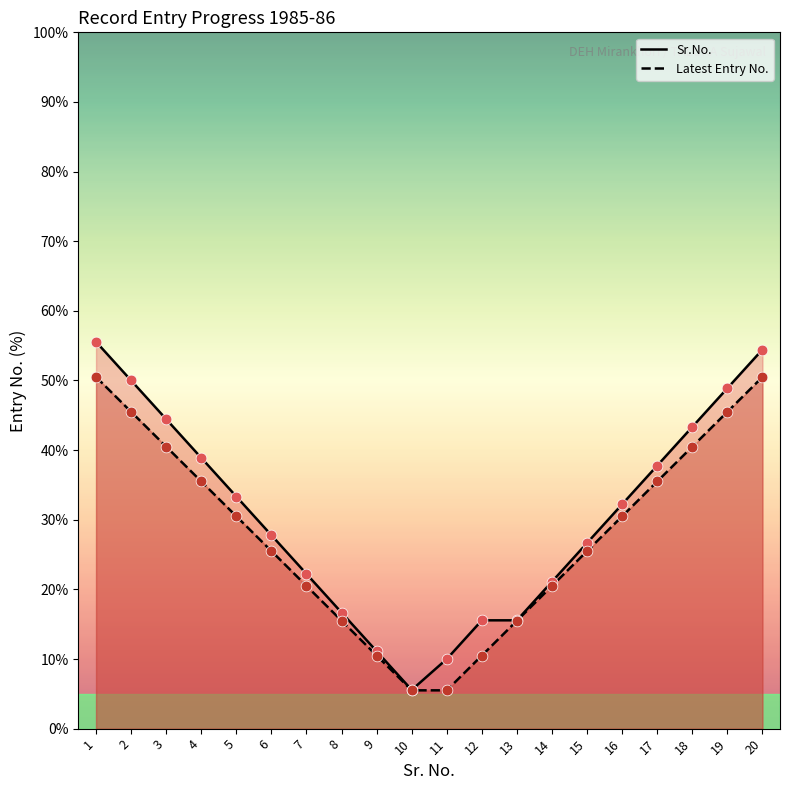

Which series contains the lowest Y value?

Latest Entry No.